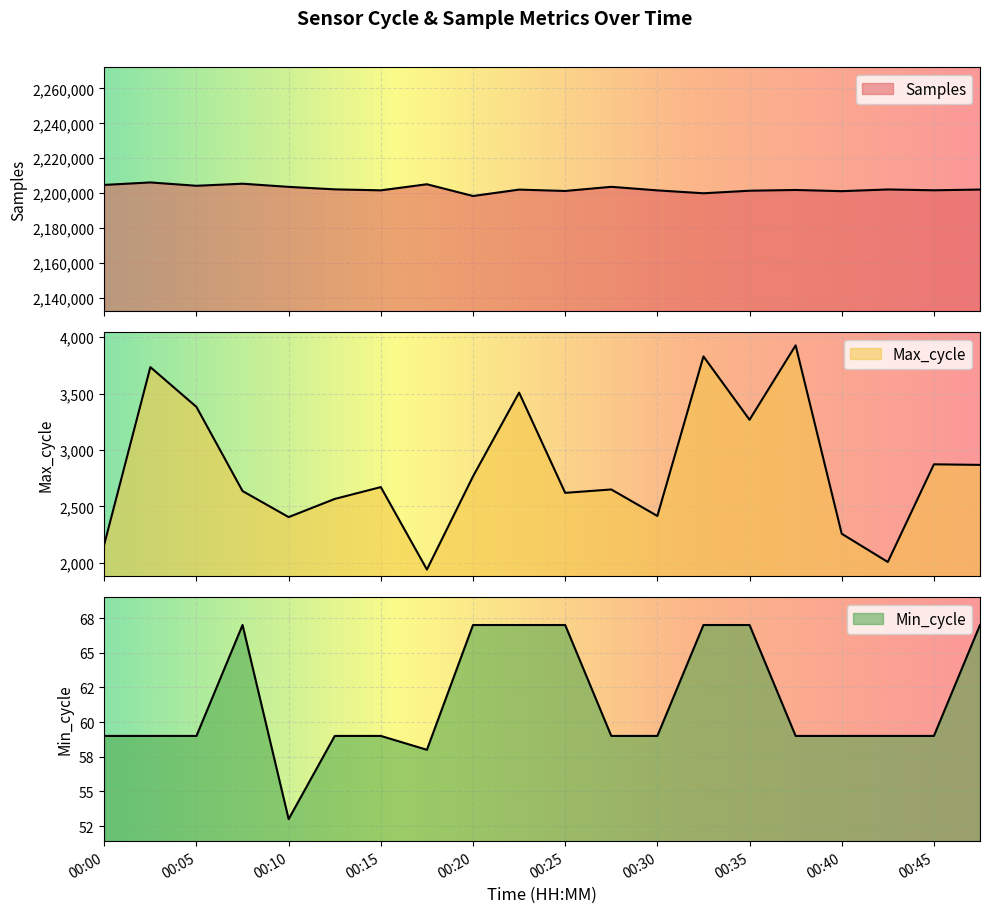

Where is Min_cycle nearest to the value 60?

00:00